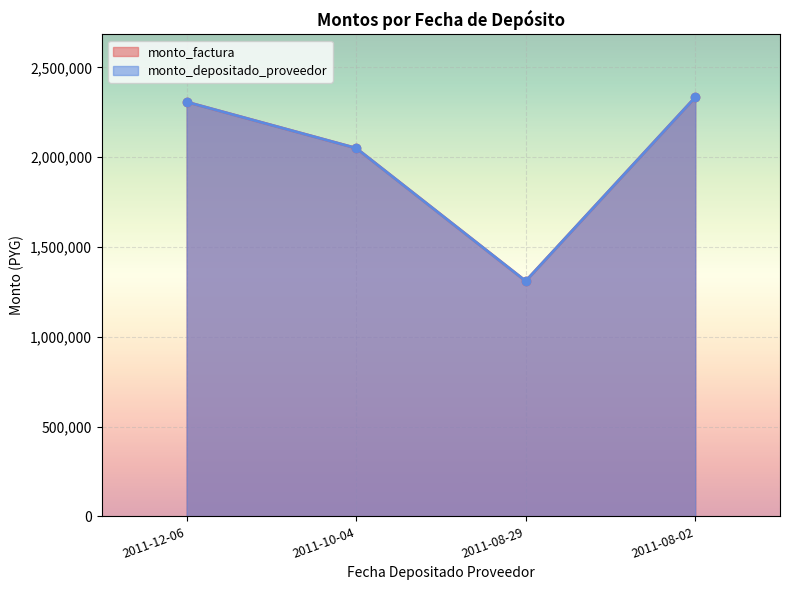

What is the value of the monto_factura point at the 1st from the left?

2307000